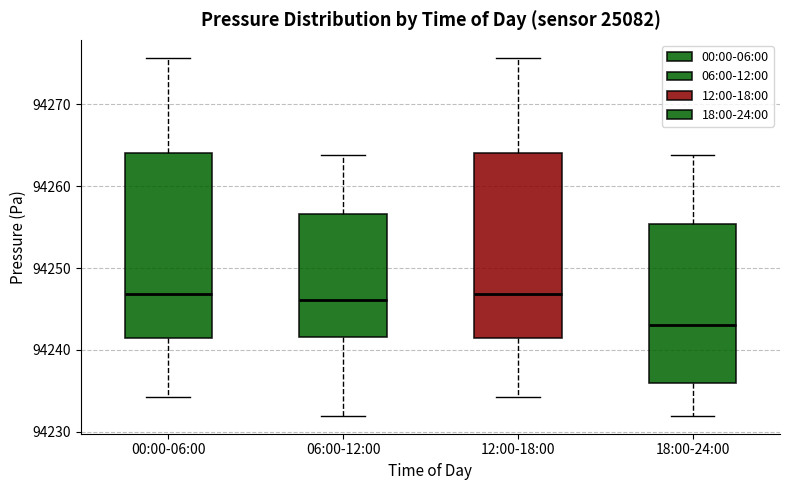

Which box's median line is the lowest?

18:00-24:00